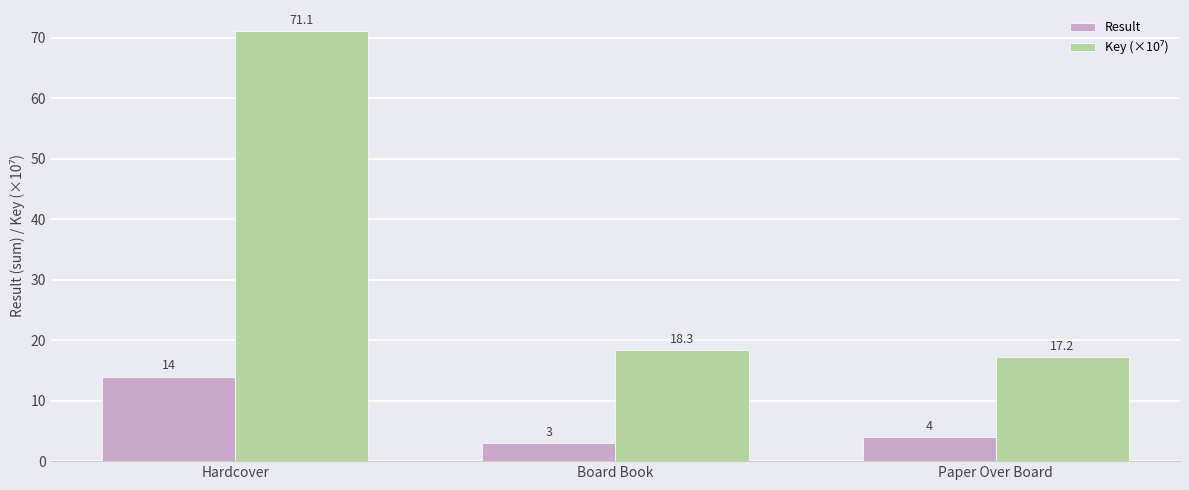

The value of Result at Board Book is 3.0. True or false?

True